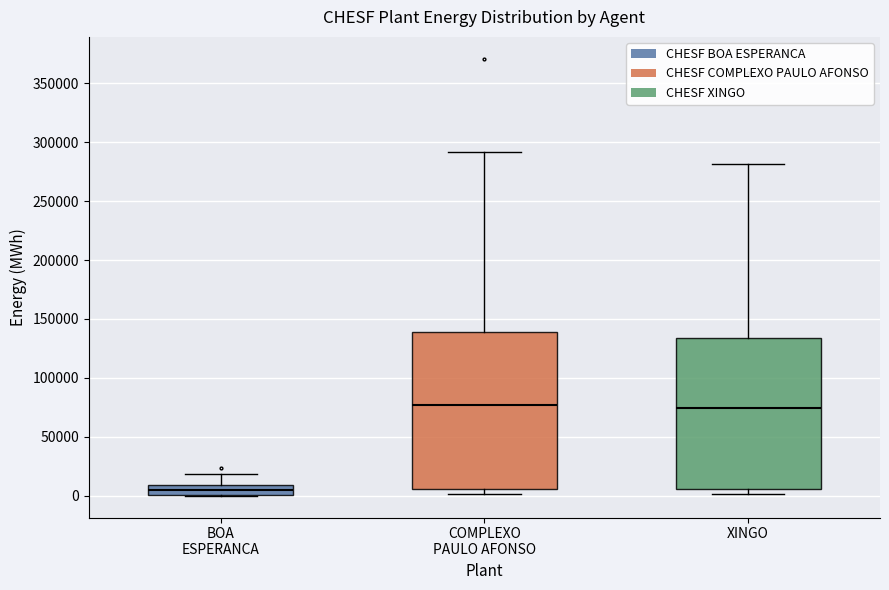

Reading left to right, read every box against the y-axis: the position of its median line, the range the box covers, and the ends of its whiskers. The values are not printed on the chart, so give them approximately, as read against the axis.

BOA ESPERANCA: median 5000, box 0 to 10000, whiskers 0 to 20000
COMPLEXO PAULO AFONSO: median 75000, box 5000 to 140000, whiskers 0 to 290000
XINGO: median 75000, box 5000 to 135000, whiskers 0 to 280000